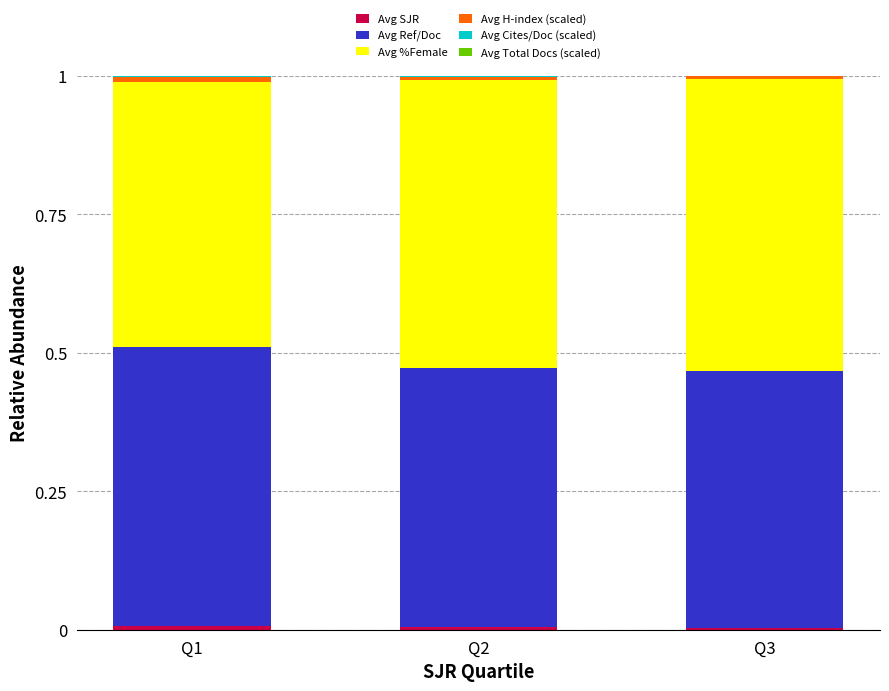

What is the total value across all series at Q1?

1.0